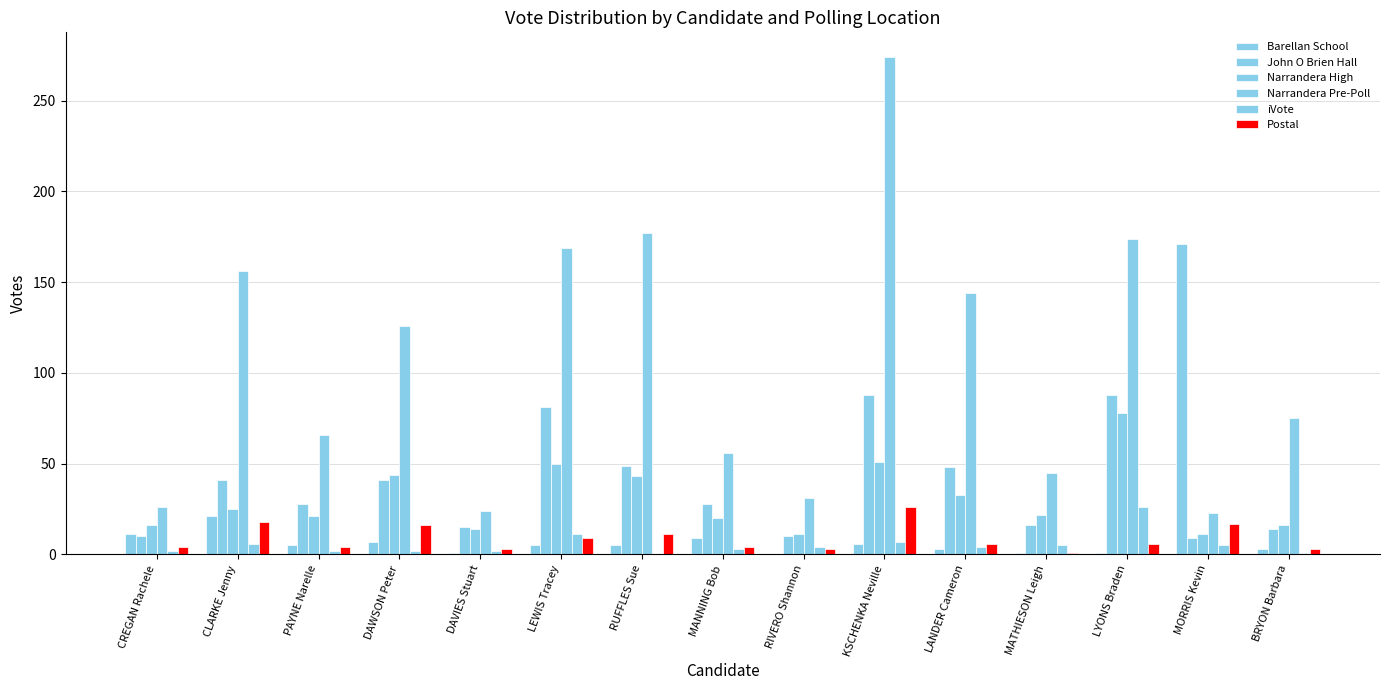

Which series has the largest total across all categories?

Narrandera Pre-Poll